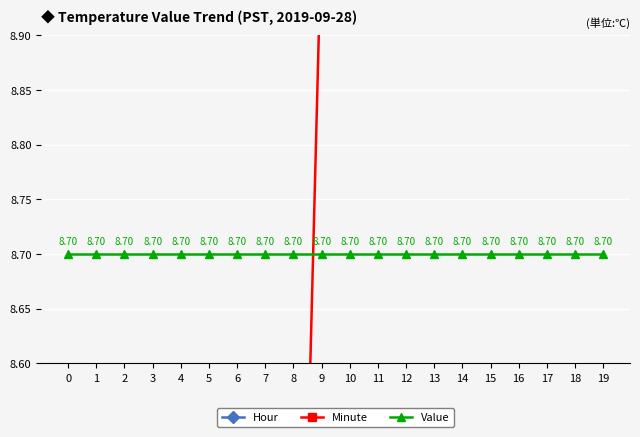

What is the spread (max minus min) of values at 7?

8.7